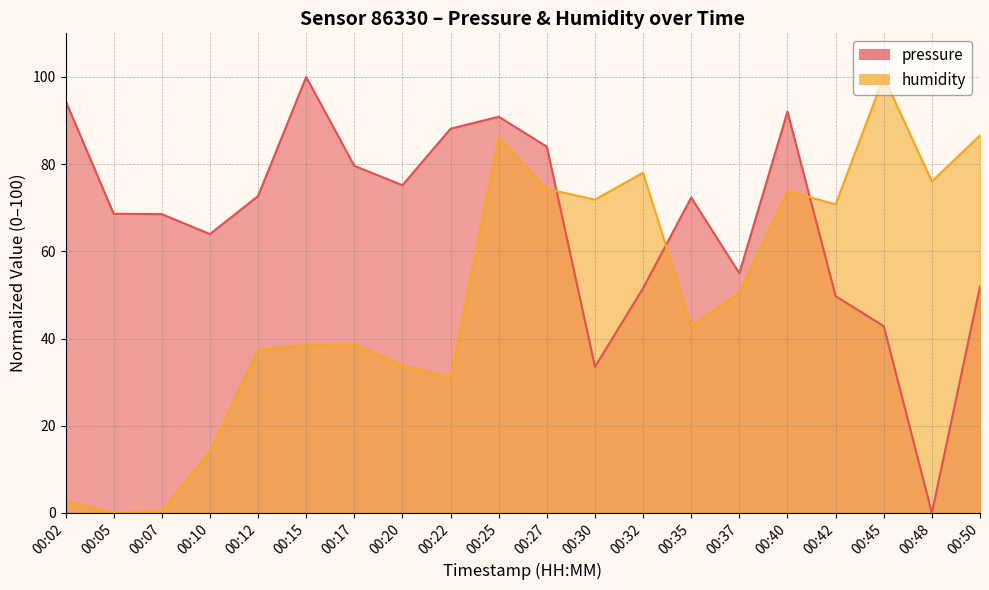

The value of humidity at 00:32 is 131.3. True or false?

False